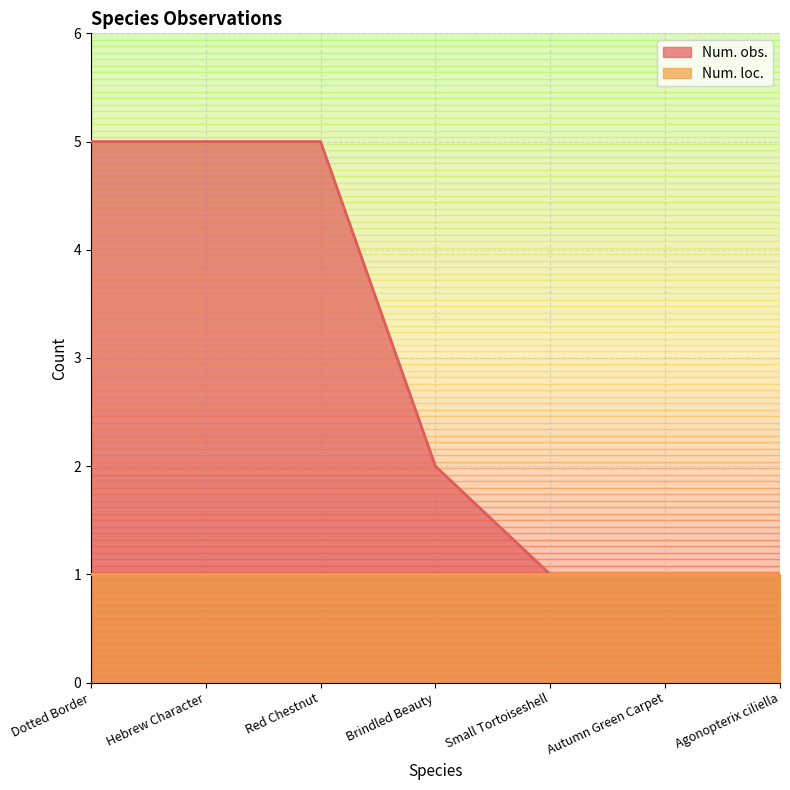

Count the values in the range 1 to 5.

7